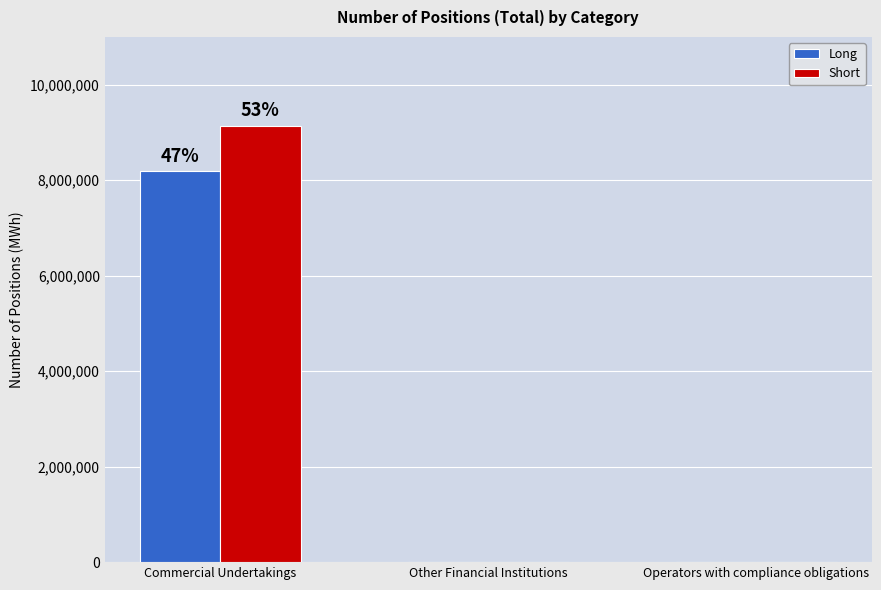

What is the sum of all Long values?

8187512